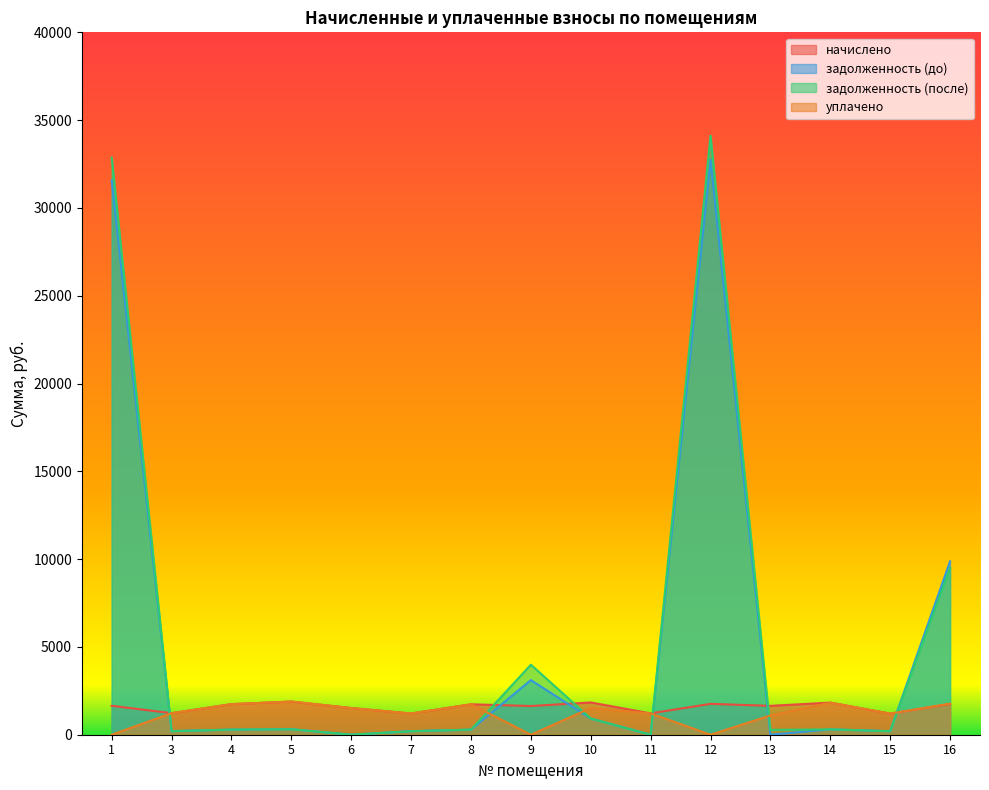

How many values in the уплачено series exceed 1227?

8